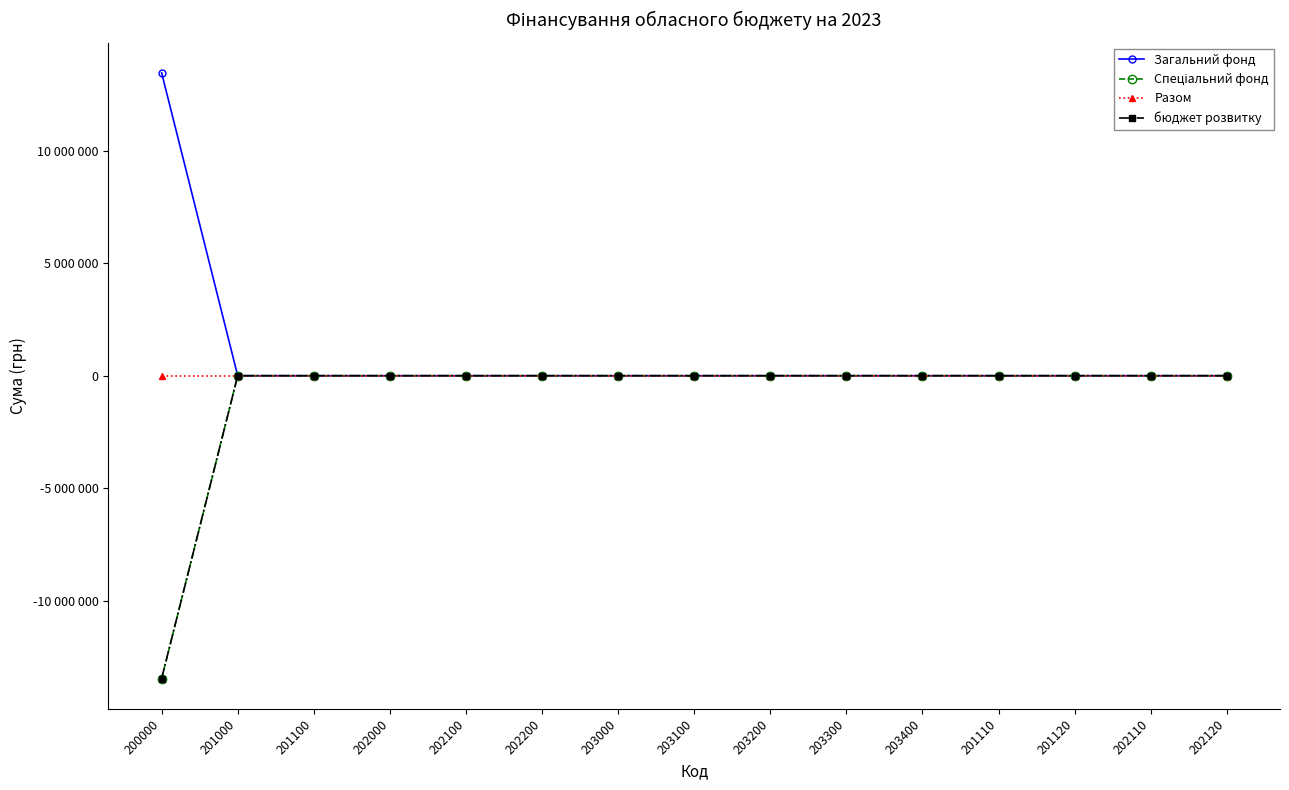

Reading right to left, what are all the values shown in this chart?

Загальний фонд: 0	0	0	0	0	0	0	0	0	0	0	0	0	0	13448100
Спеціальний фонд: 0	0	0	0	0	0	0	0	0	0	0	0	0	0	-13448100
Разом: 0	0	0	0	0	0	0	0	0	0	0	0	0	0	0
бюджет розвитку: 0	0	0	0	0	0	0	0	0	0	0	0	0	0	-13448100